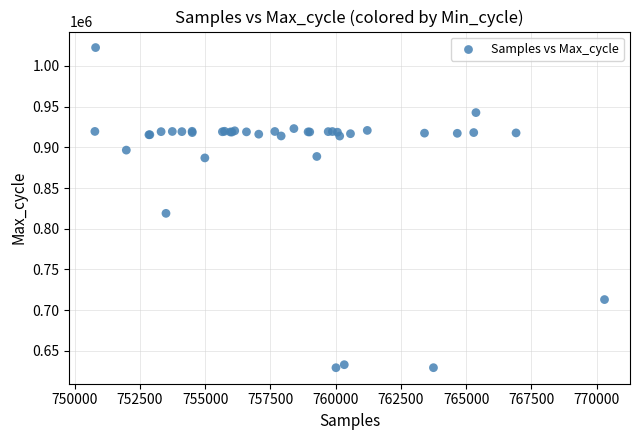

What Y value in the scatter plot is closest to 825879?

818864